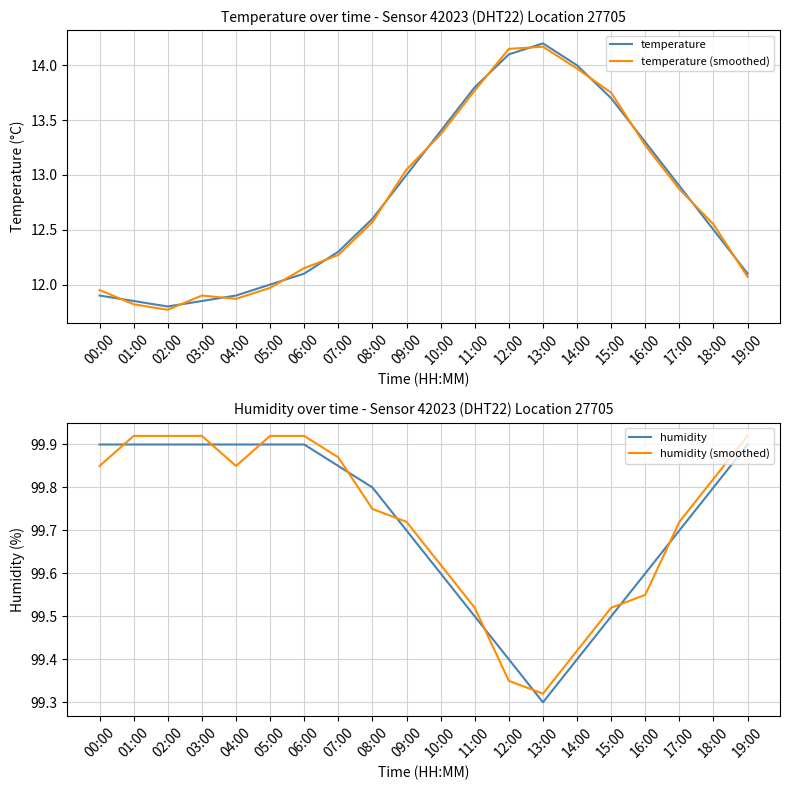

Reading left to right, extract all data points from this chart.

temperature: 11.9	11.8	11.8	11.8	11.9	12.0	12.1	12.3	12.6	13.0	13.4	13.8	14.1	14.2	14.0	13.7	13.3	12.9	12.5	12.1
temperature (smoothed): 12.0	11.8	11.8	11.9	11.9	12.0	12.2	12.3	12.6	13.1	13.4	13.8	14.2	14.2	14.0	13.8	13.3	12.9	12.6	12.1
humidity: 99.9	99.9	99.9	99.9	99.9	99.9	99.9	99.8	99.8	99.7	99.6	99.5	99.4	99.3	99.4	99.5	99.6	99.7	99.8	99.9
humidity (smoothed): 99.9	99.9	99.9	99.9	99.9	99.9	99.9	99.9	99.8	99.7	99.6	99.5	99.4	99.3	99.4	99.5	99.5	99.7	99.8	99.9